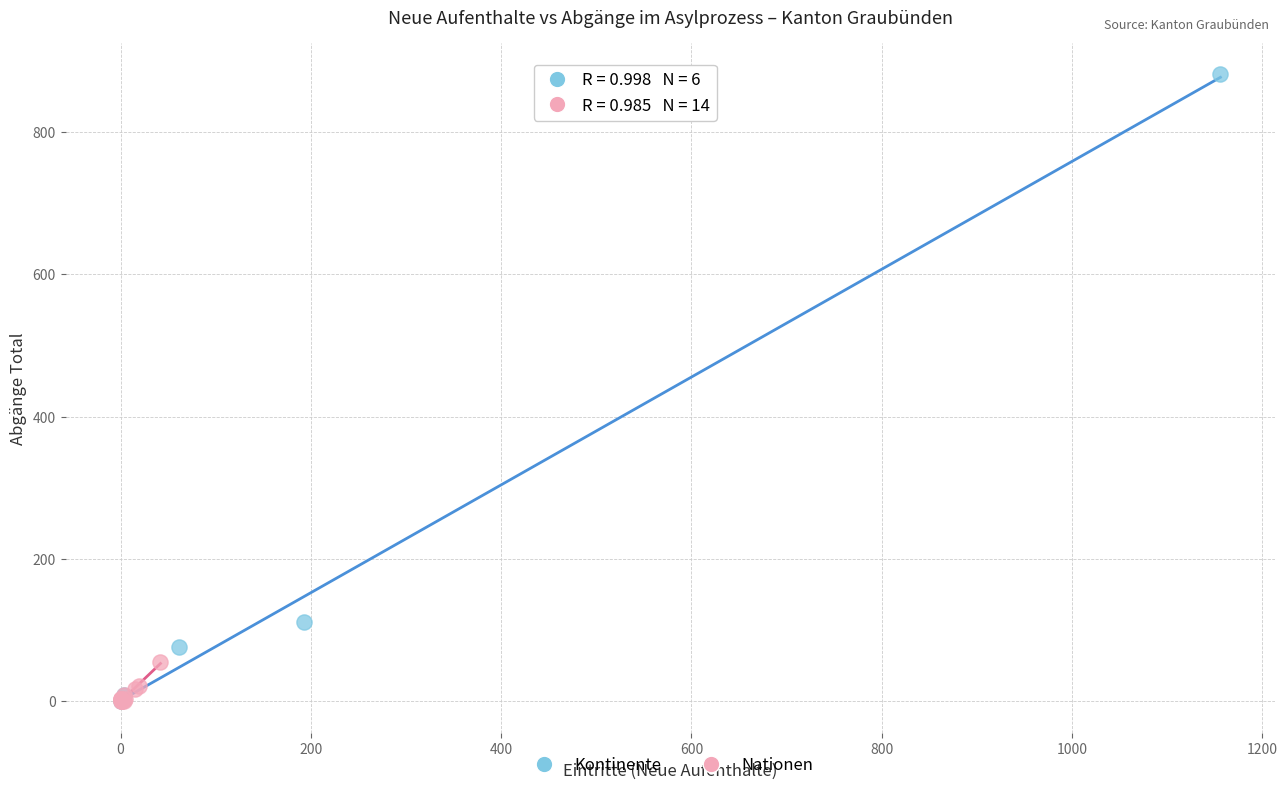

Which series contains the highest Y value?

Kontinente